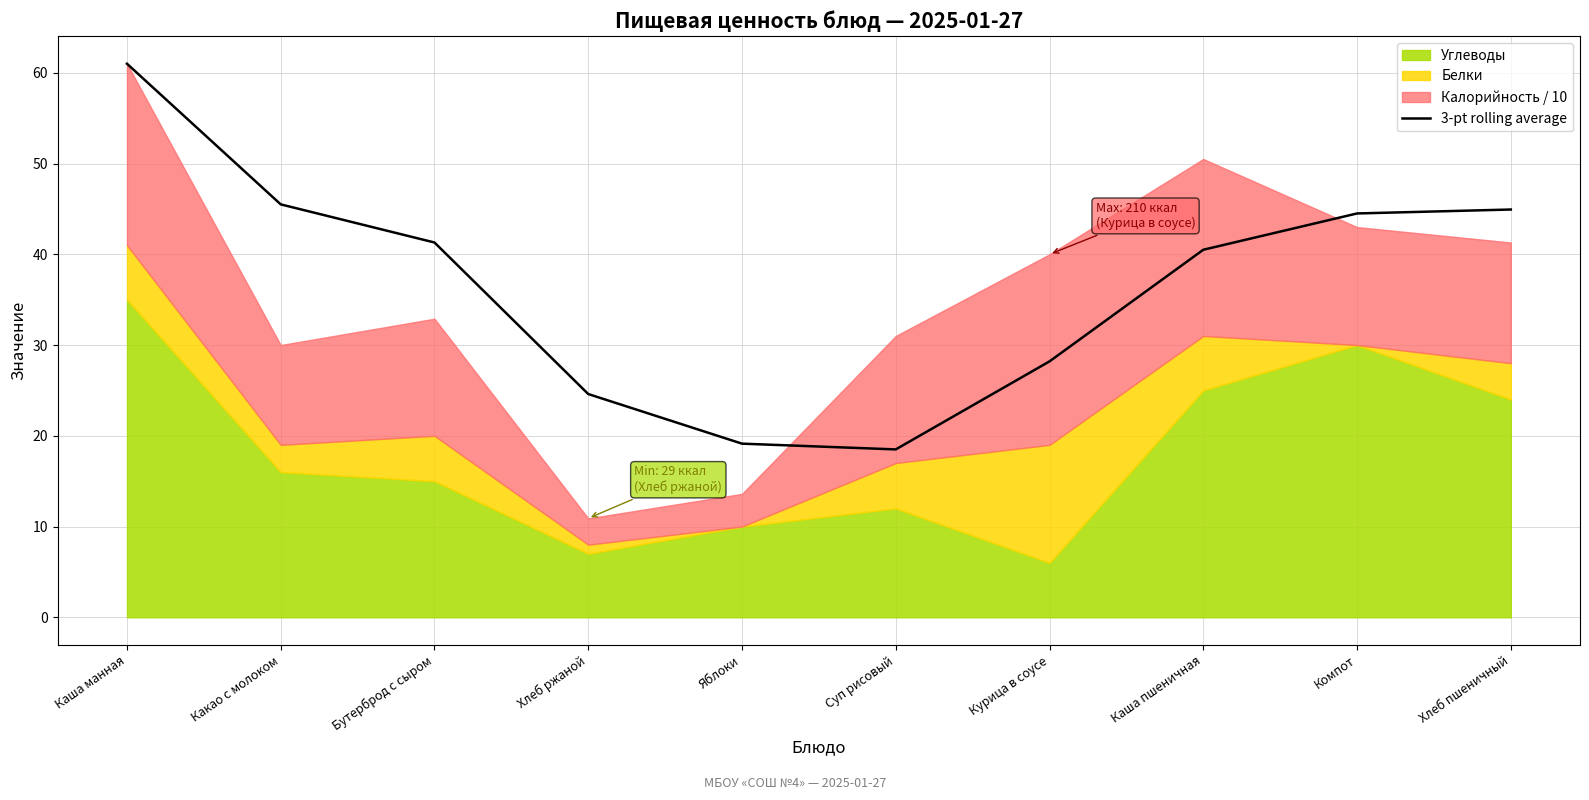

Read the value at Хлеб пшеничный.

44.9